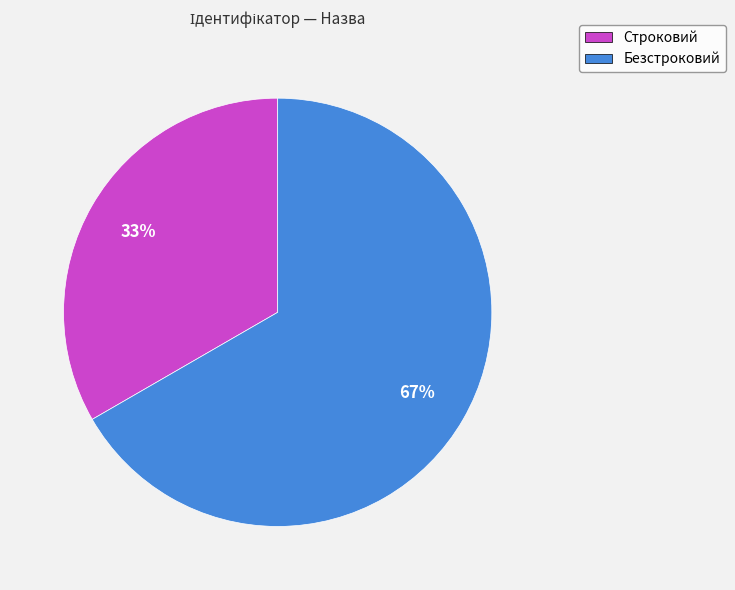

To the nearest percent, what is the combined percentage of Строковий and Безстроковий?

100%